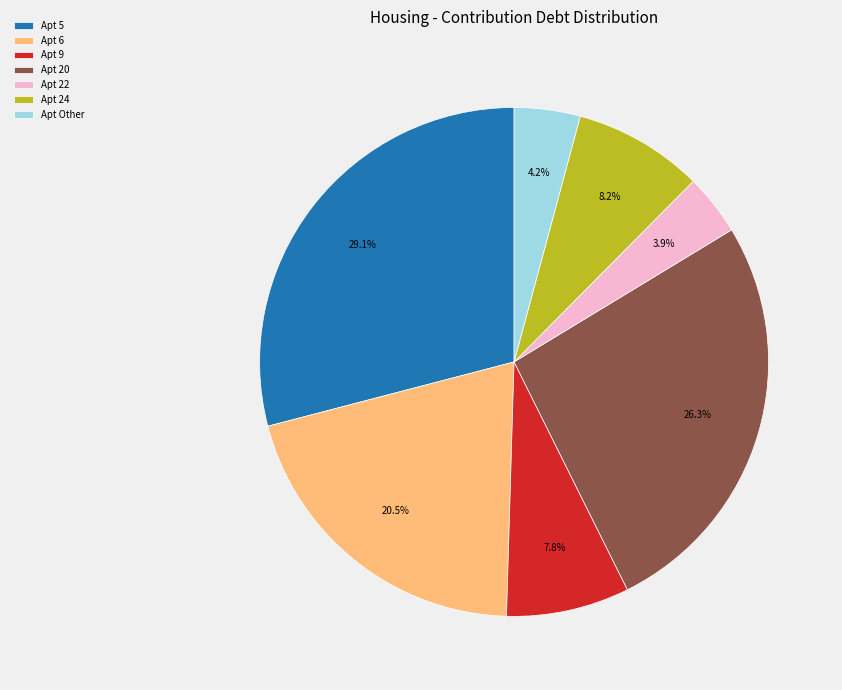

Is Apt 22 the majority of the pie?

No